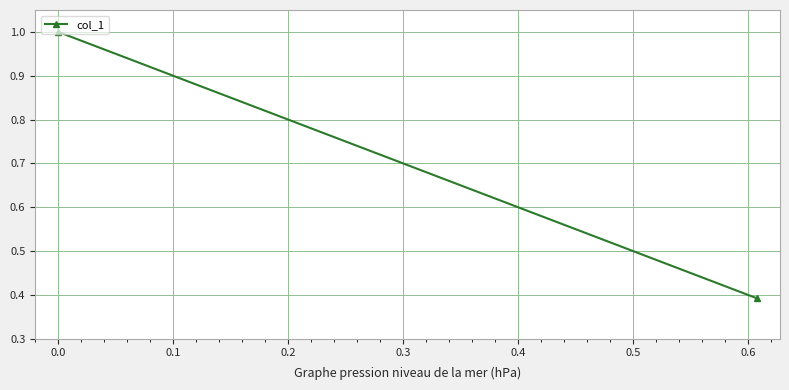

Is it true that the value at −0.1 is 1.4?

False